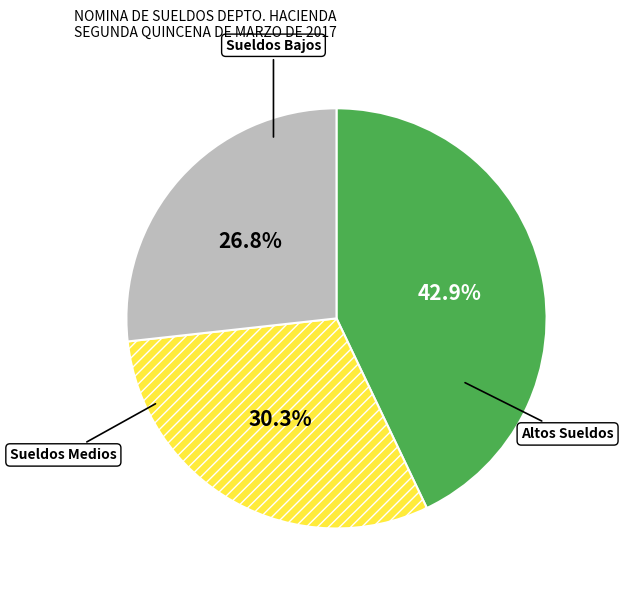

Rank the categories by value from highest to lowest.

Altos Sueldos, Sueldos Medios, Sueldos Bajos